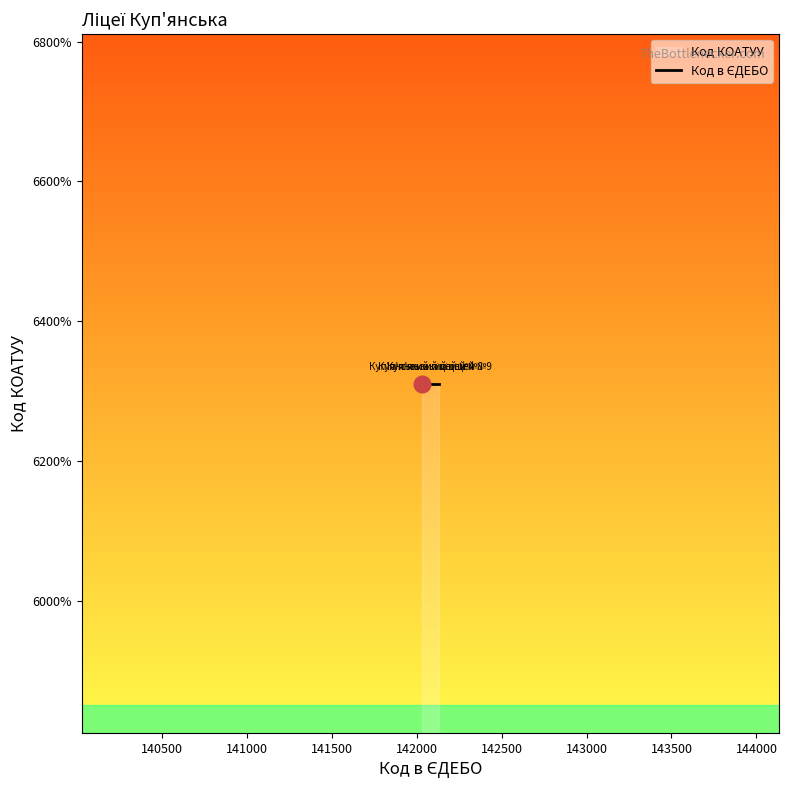

What is the label of the 2nd point from the left?

Куп'янський ліцей №4